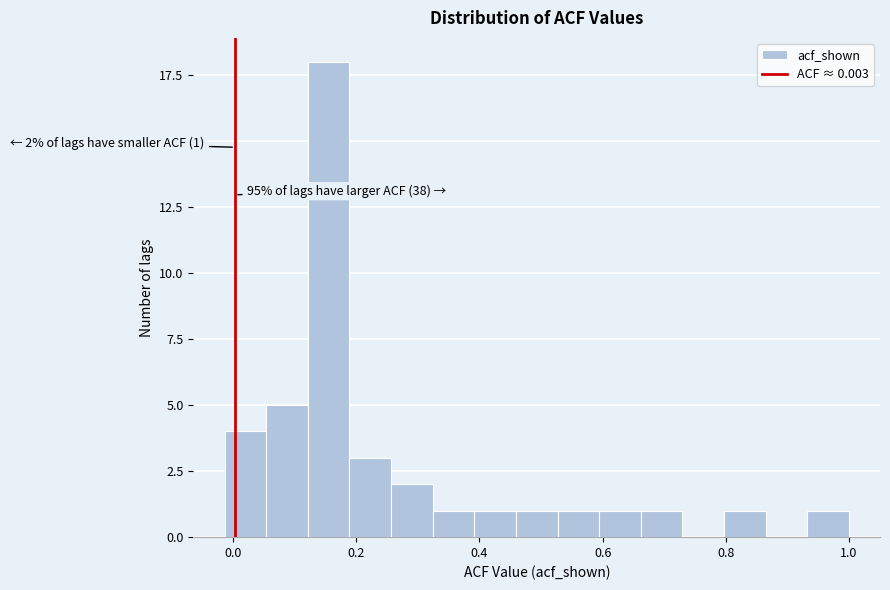

Read against the x-axis, roughly where is the centre of the tallest bar?

0.16